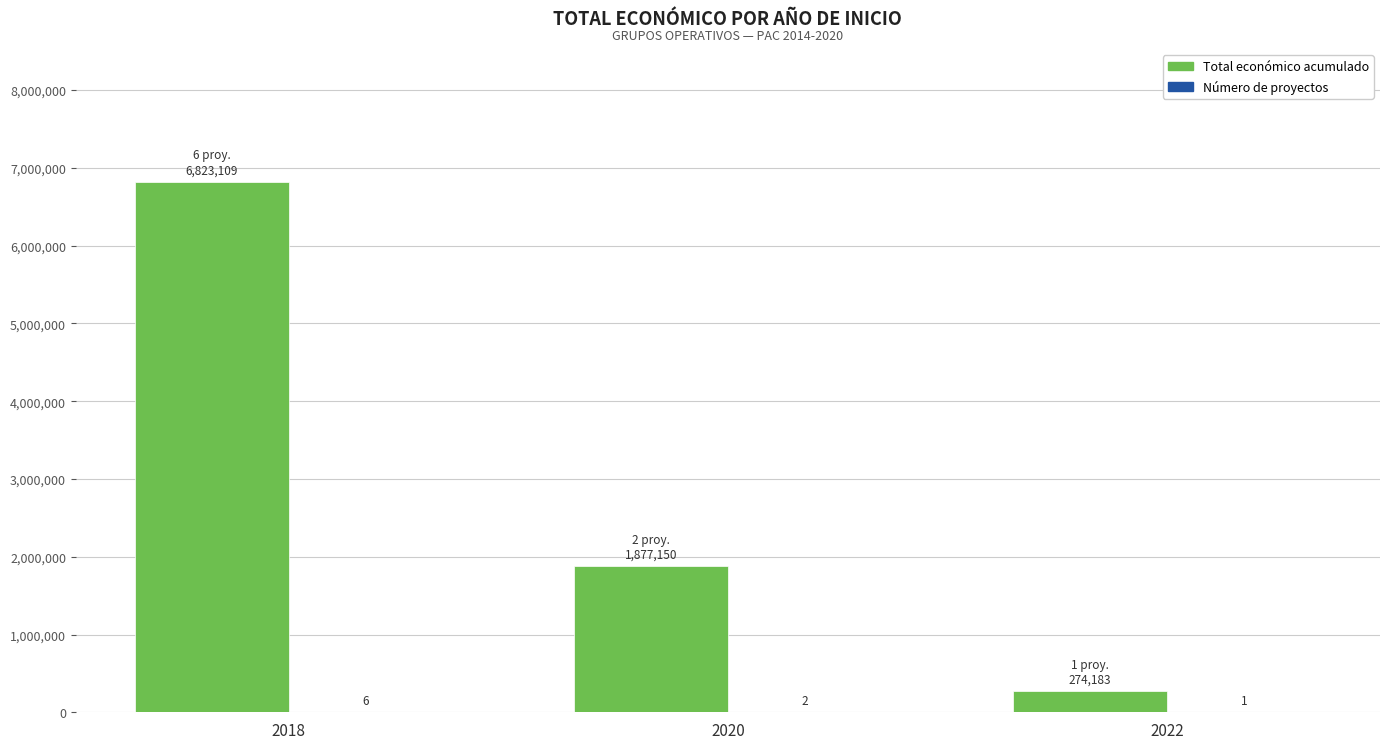

What is the sum of all Total económico acumulado values?

8974442